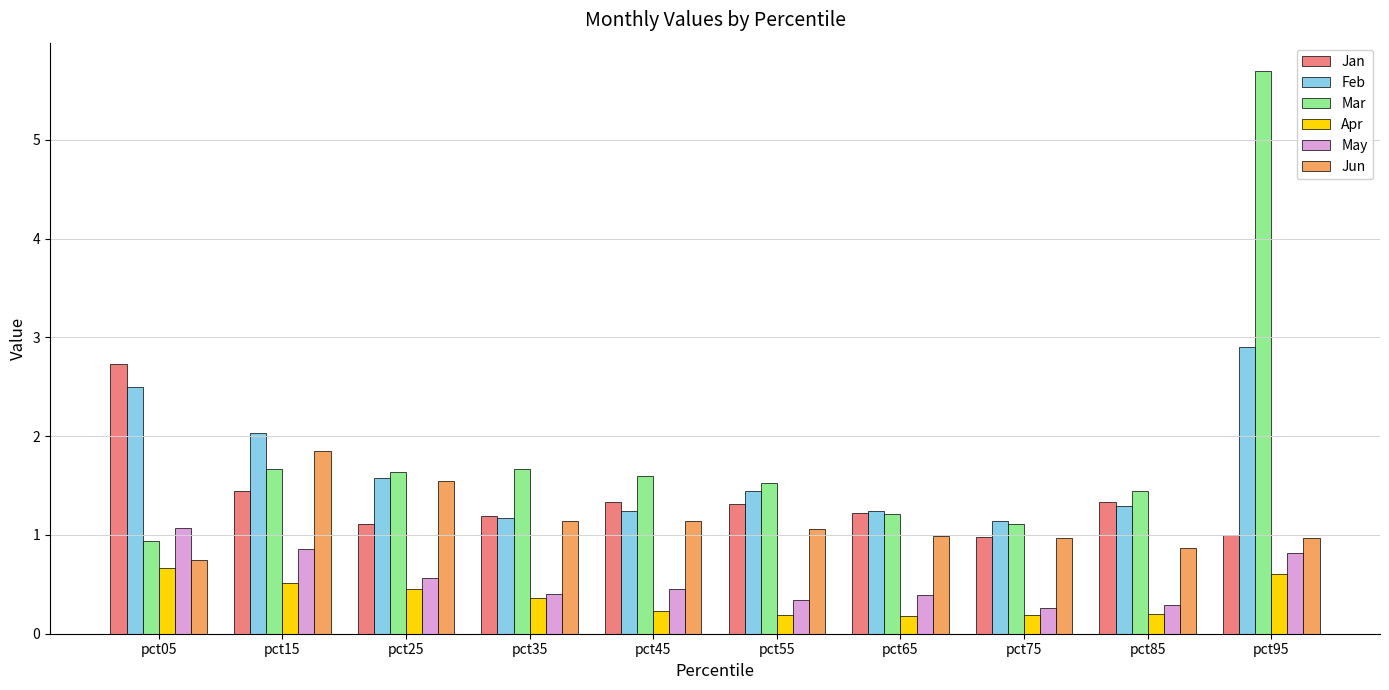

The value of Apr at pct25 is 0.5. True or false?

True